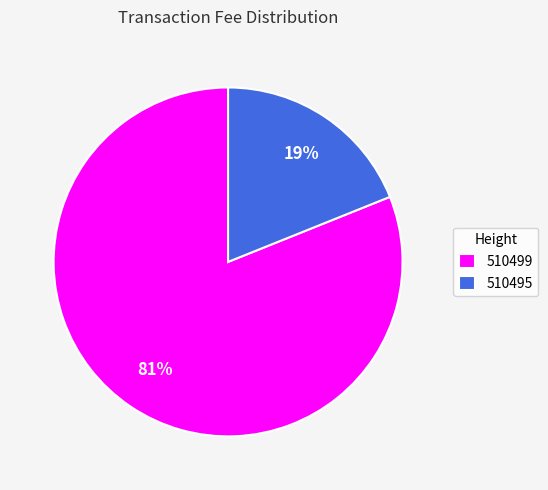

To the nearest percent, what is the average slice percentage?

50%